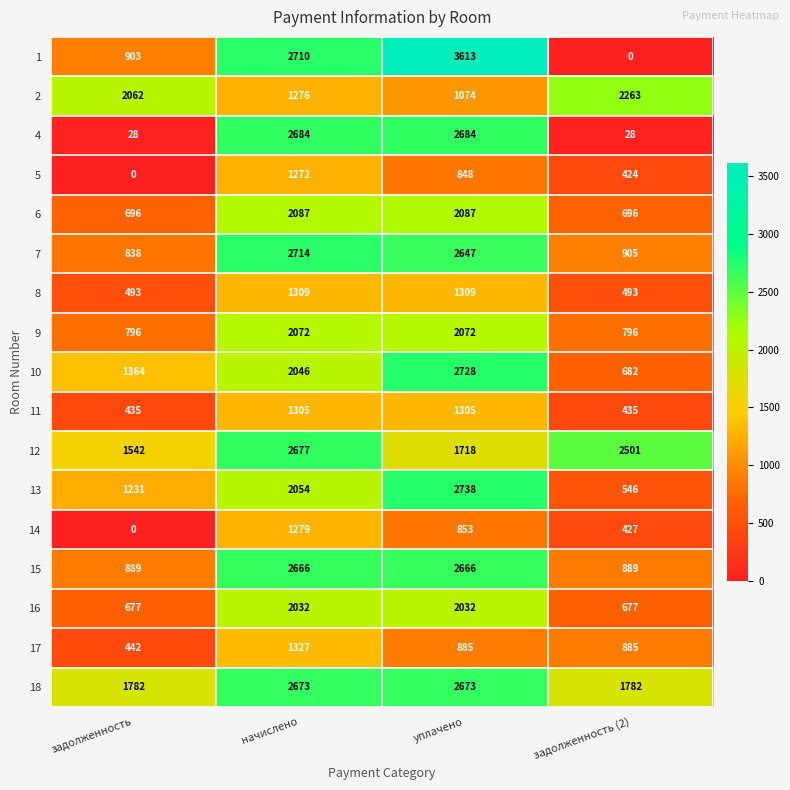

True or false: 9 has a value of 2751 at начислено.

False